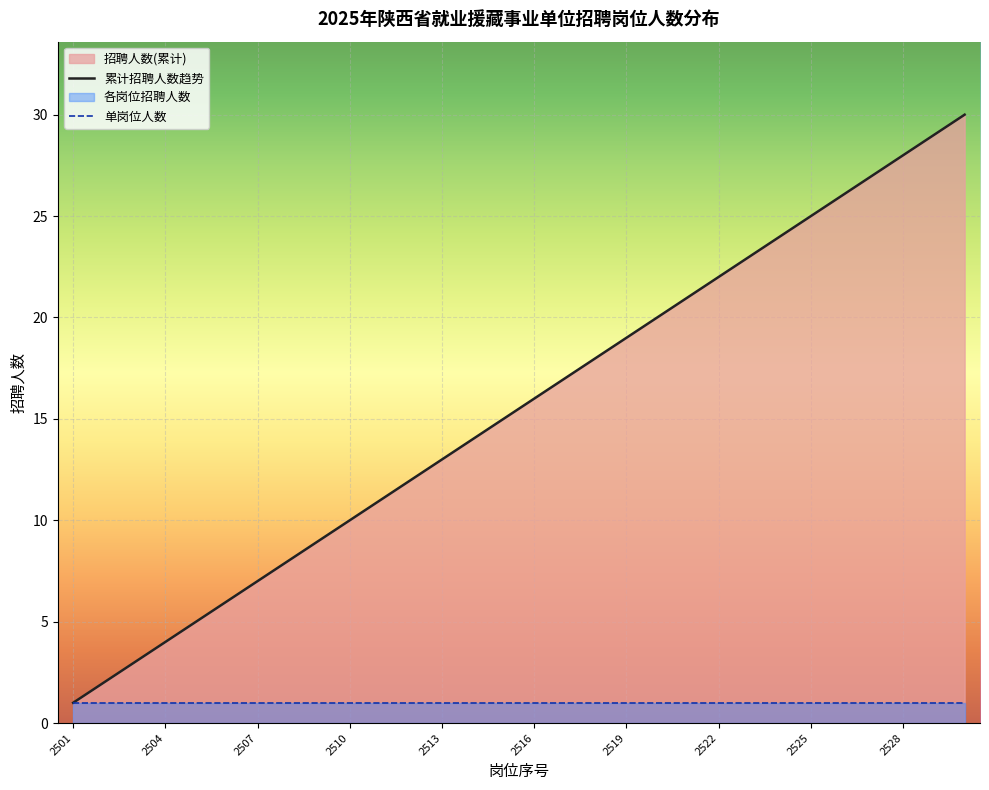

True or false: 累计招聘人数趋势 and 单岗位人数 cross at least once.

False